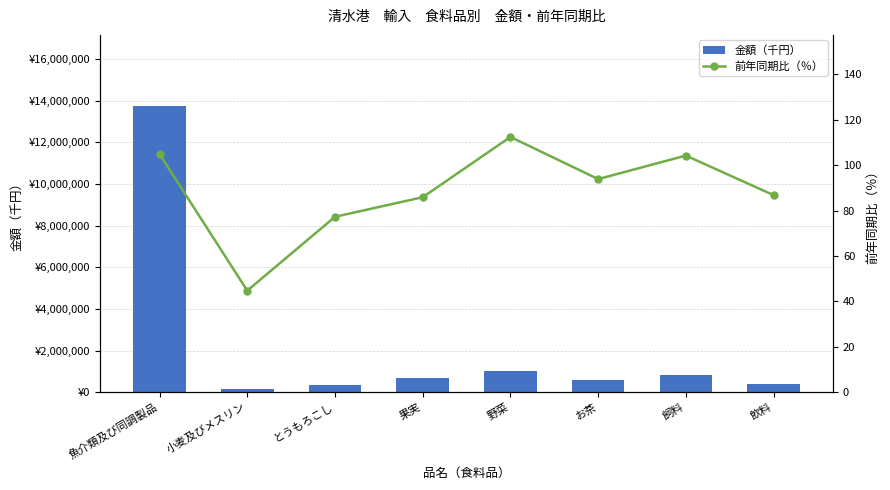

Which series has the largest total across all categories?

金額（千円）